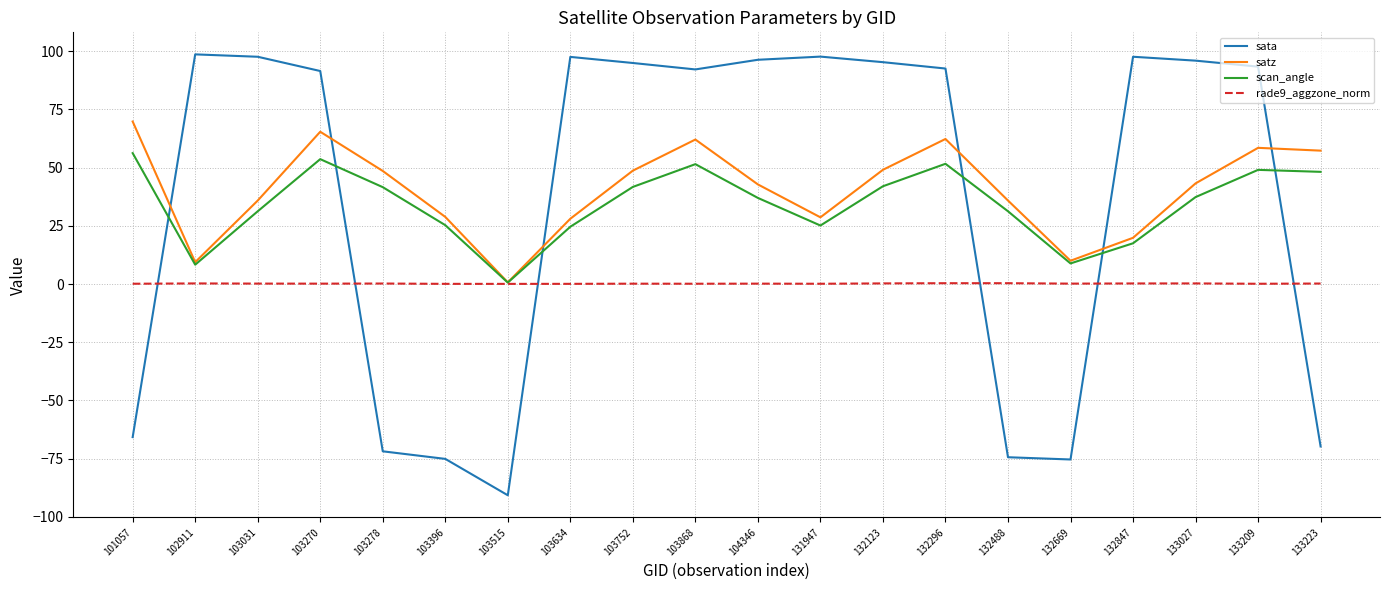

What is the sum of all sata values?

718.4